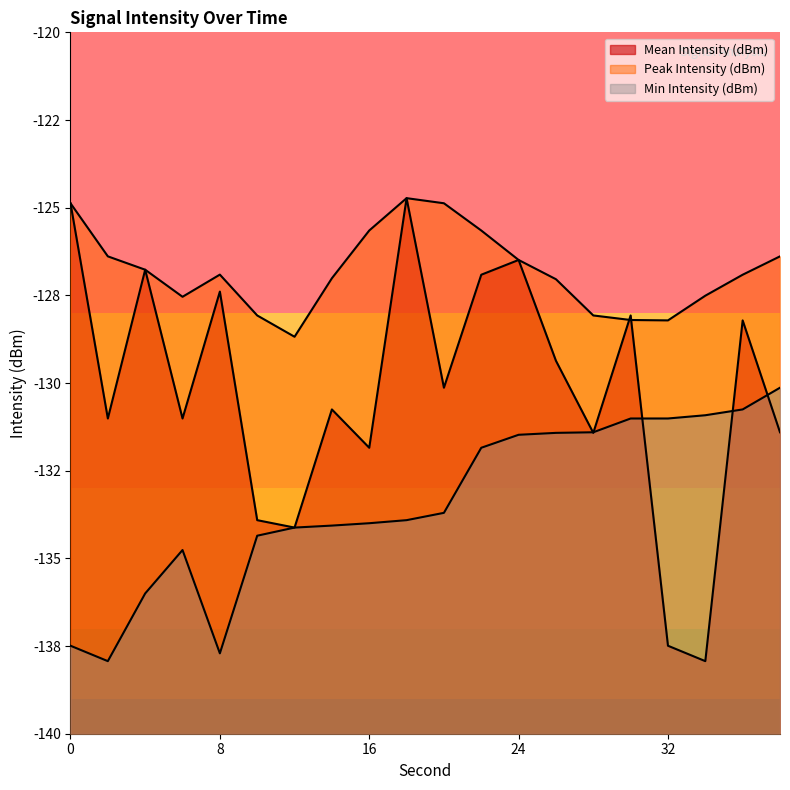

True or false: Peak Intensity (dBm) and Min Intensity (dBm) cross at least once.

False